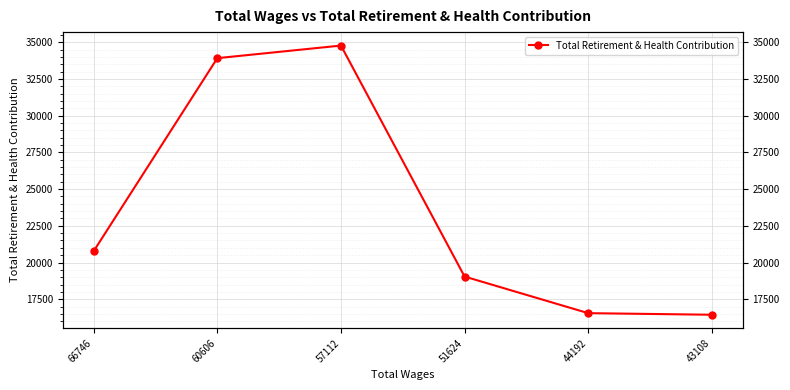

Is it true that the value at 43108 is 26963?

False